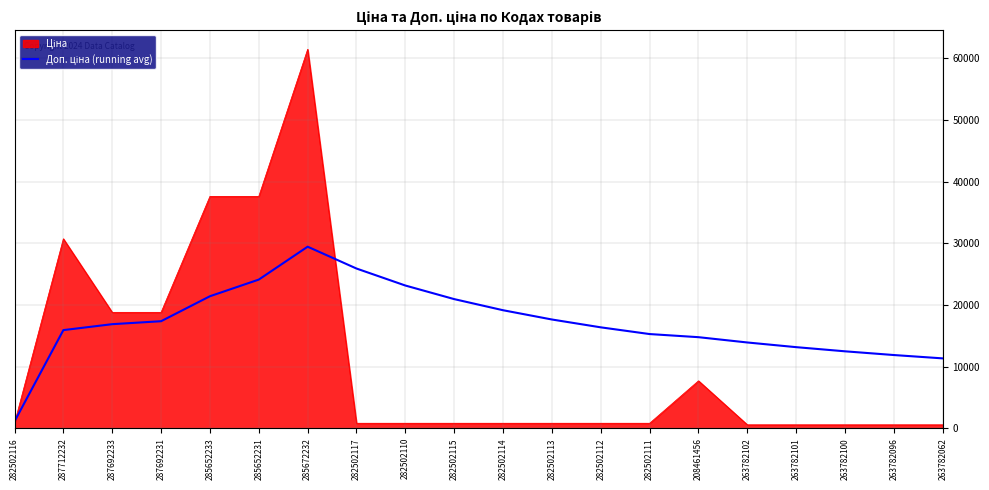

What is the maximum value shown in the chart?

61434.3